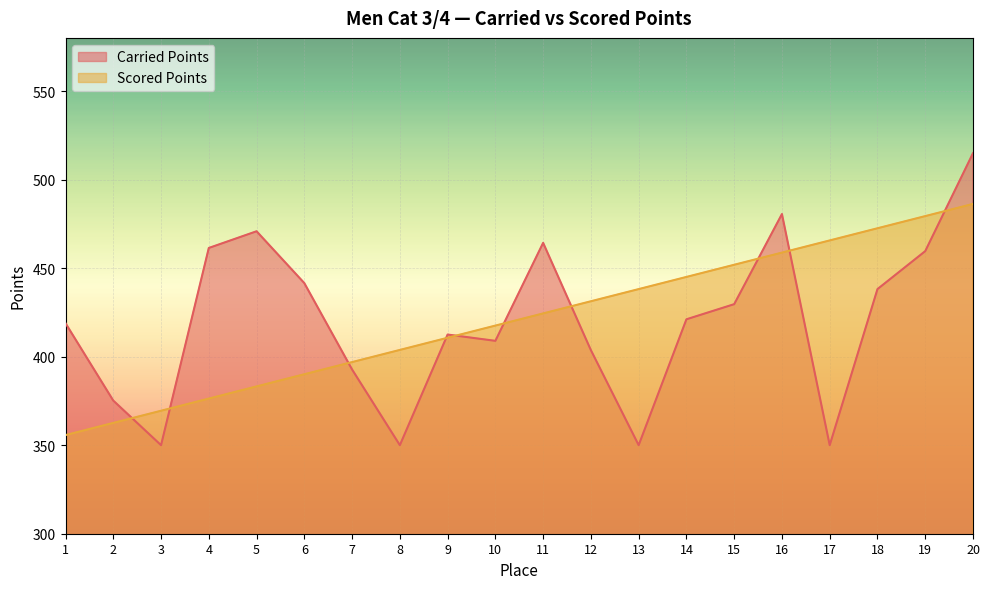

What is the approximate value of Scored Points at 6?

390.1